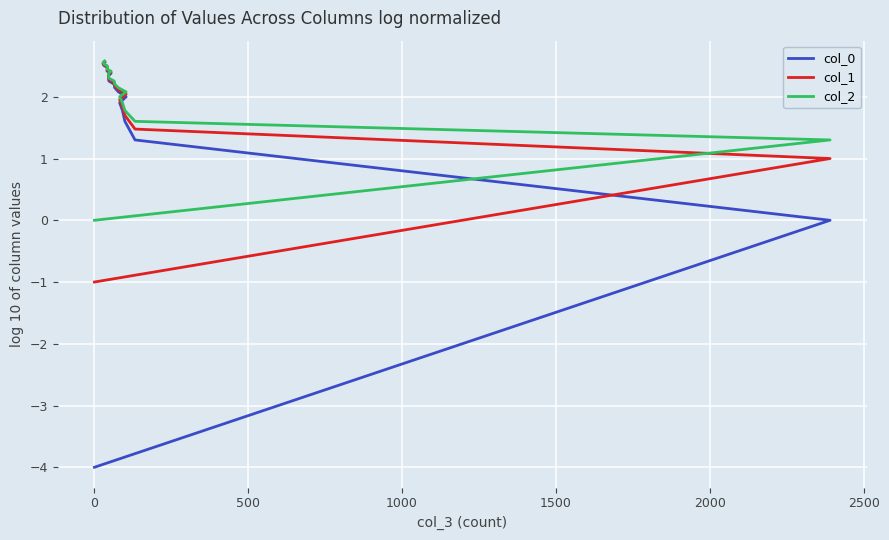

Which series has the largest total across all categories?

col_2